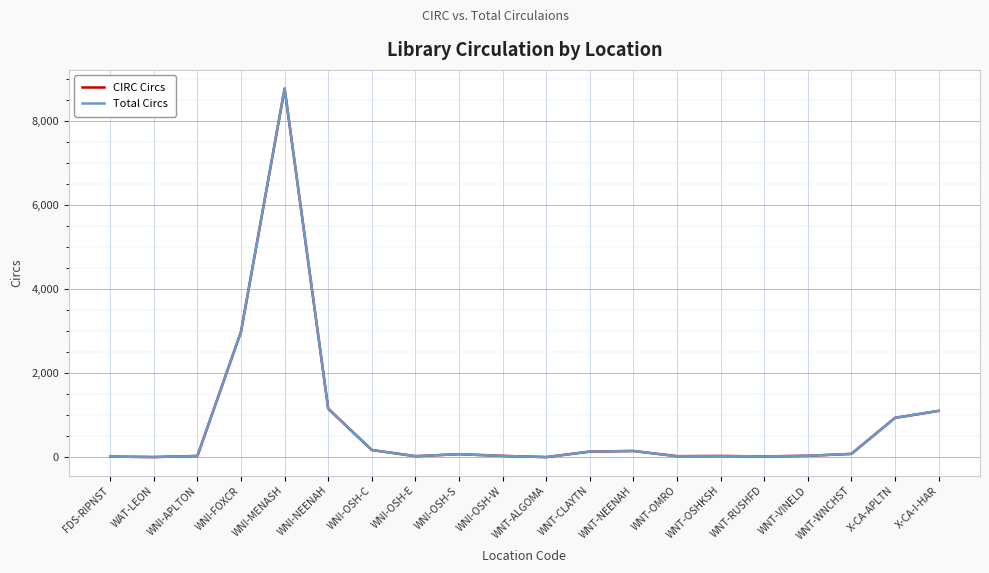

Between WNI-MENASH and WNT-OSHKSH, which series saw the biggest shift?

Total Circs